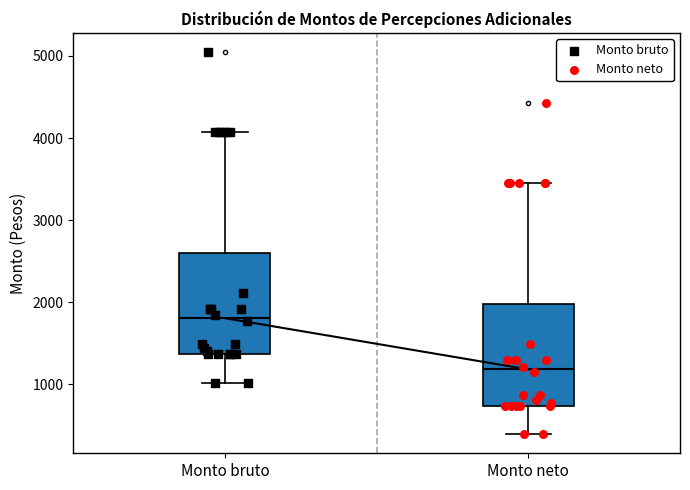

Which box's median line is the lowest?

Monto neto